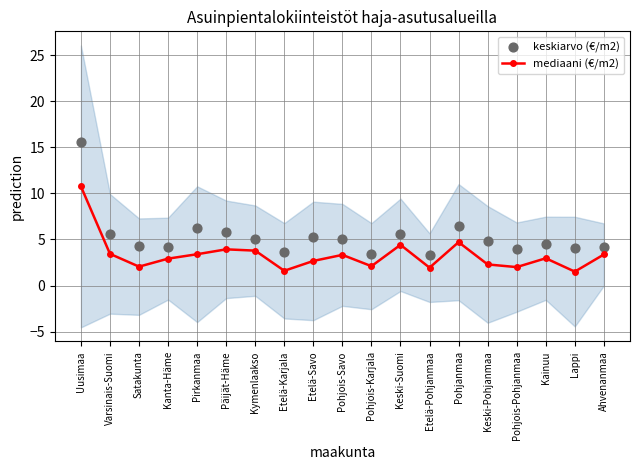

Is the value of keskiarvo (€/m2) at Etelä-Pohjanmaa greater than the value of mediaani (€/m2) at Satakunta?

Yes